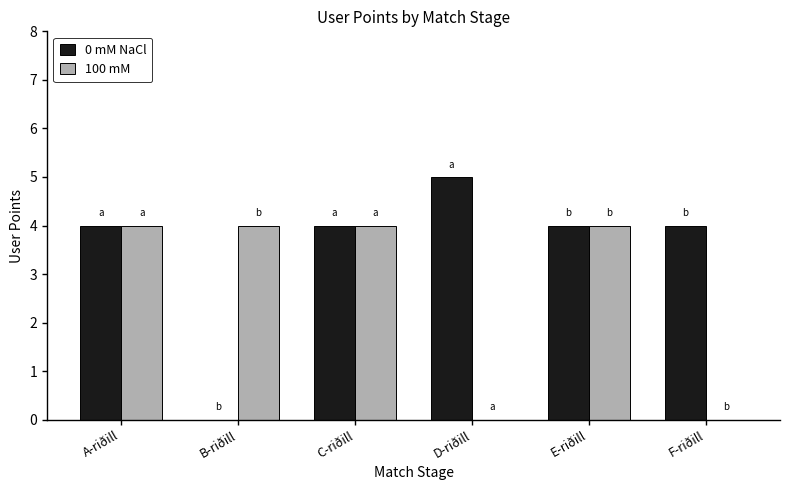

Reading right to left, extract all data points from this chart.

0 mM NaCl: 4	4	5	4	0	4
100 mM: 0	4	0	4	4	4